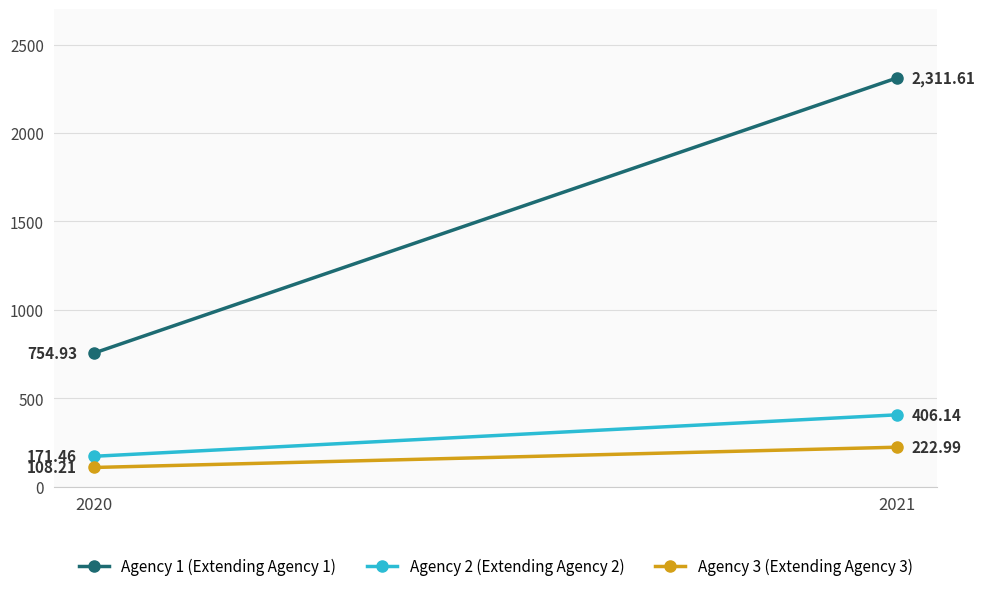

What is the difference between the Agency 1 (Extending Agency 1) values at 2021 and 2020?

1556.7